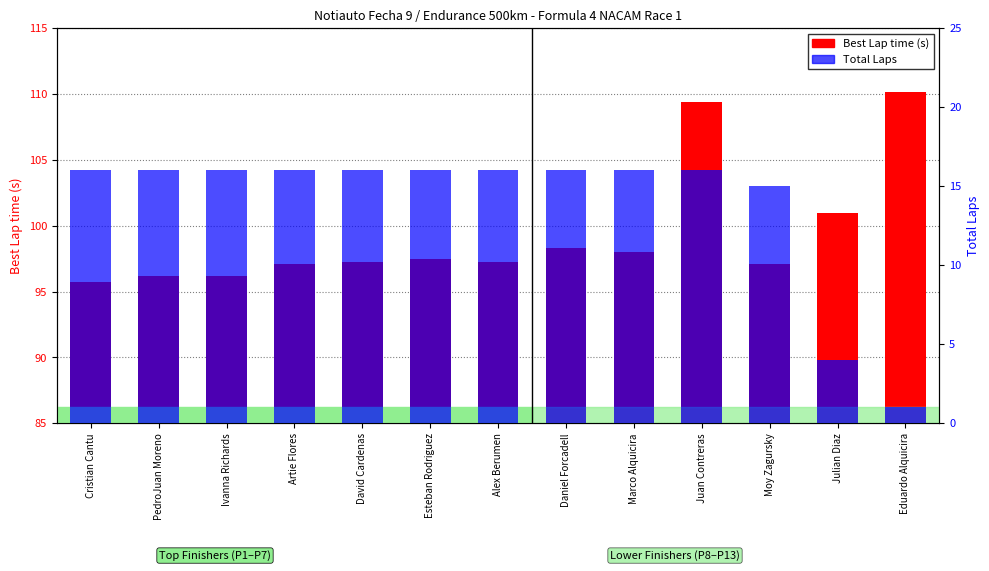

How many bars are there in total?

26